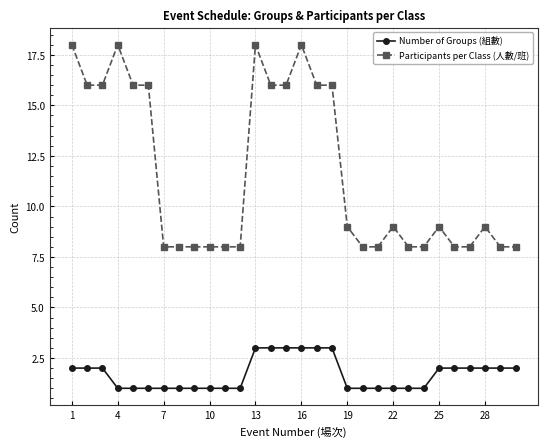

Rank the series by their maximum value, from highest to lowest.

Participants per Class (人數/班), Number of Groups (組數)